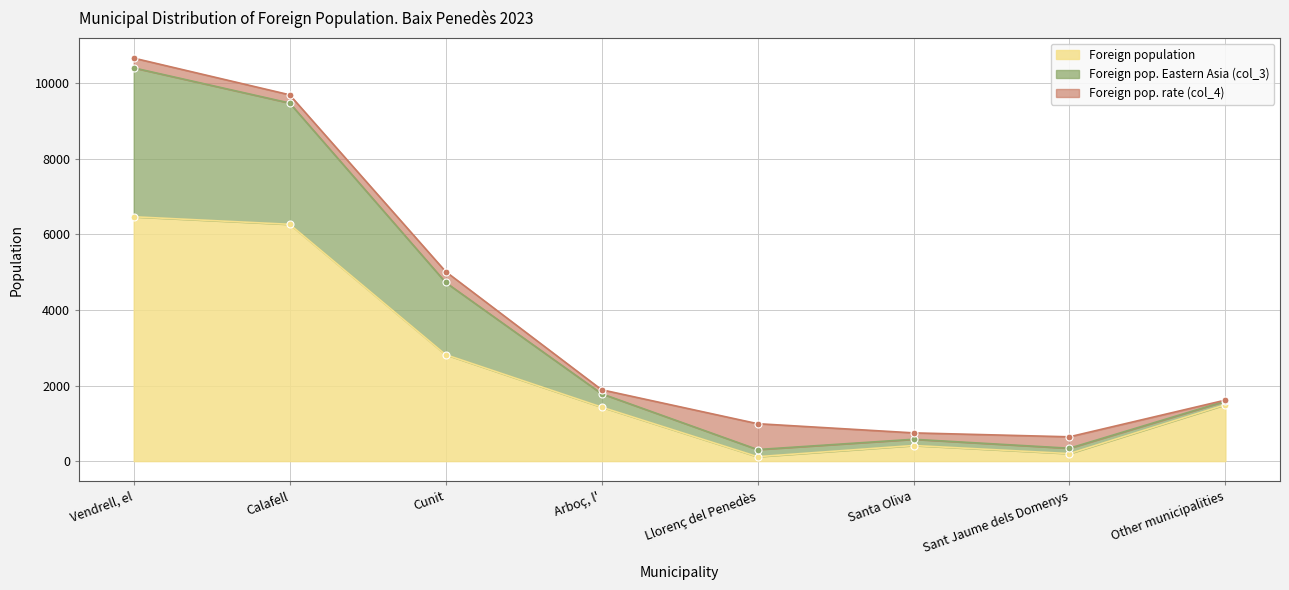

What is the maximum value for Foreign population?

6463